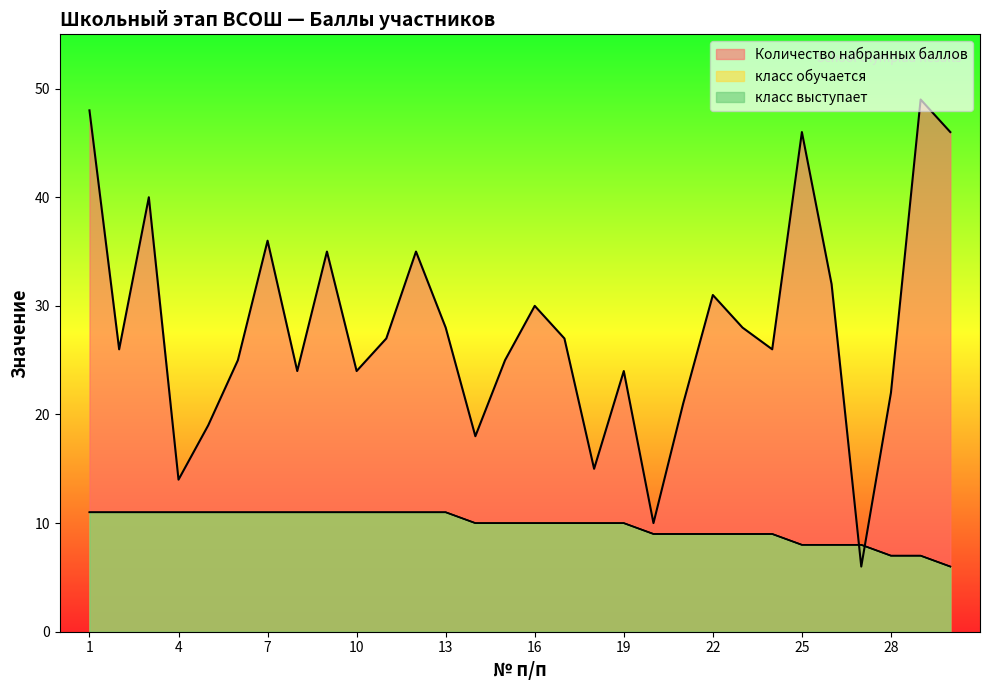

How many data points in класс обучается are above 10?

13